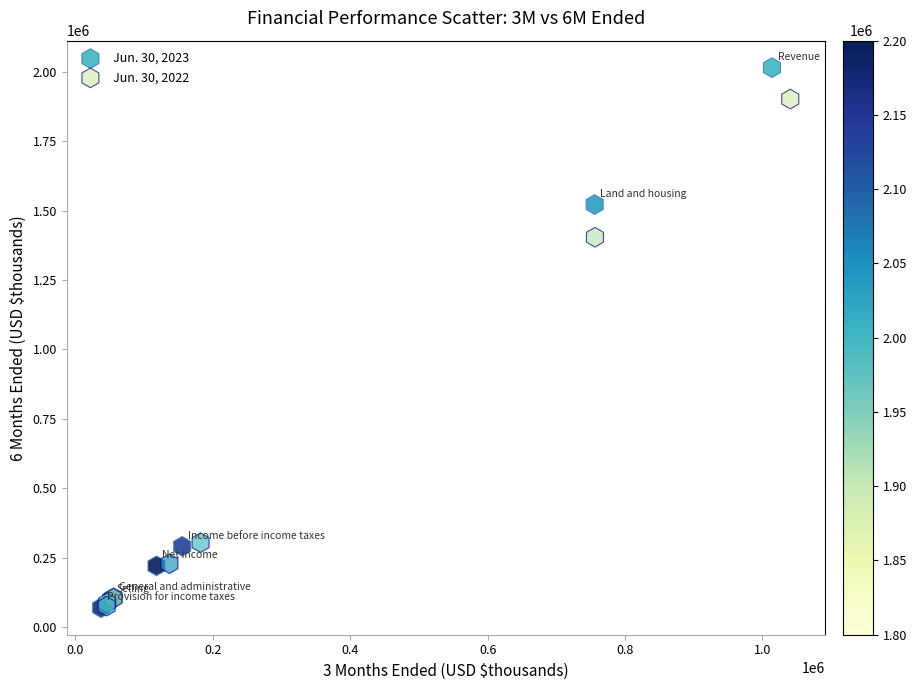

Which series reaches the maximum Y coordinate?

Jun. 30, 2023